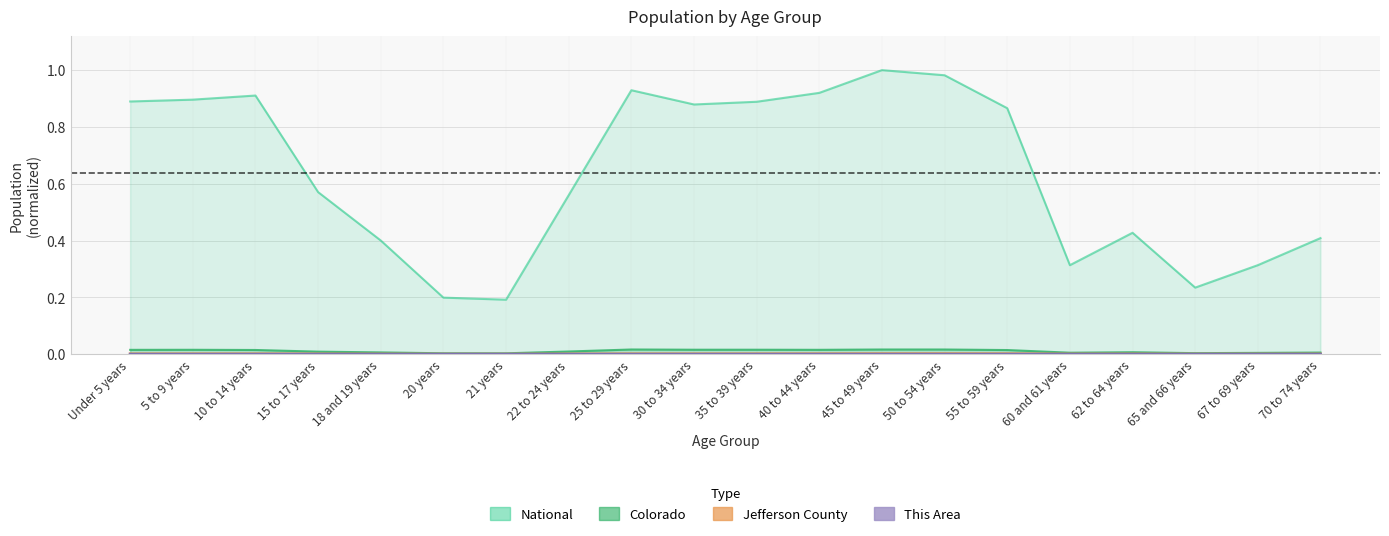

What is the label of the 13th point from the left?

45 to 49 years